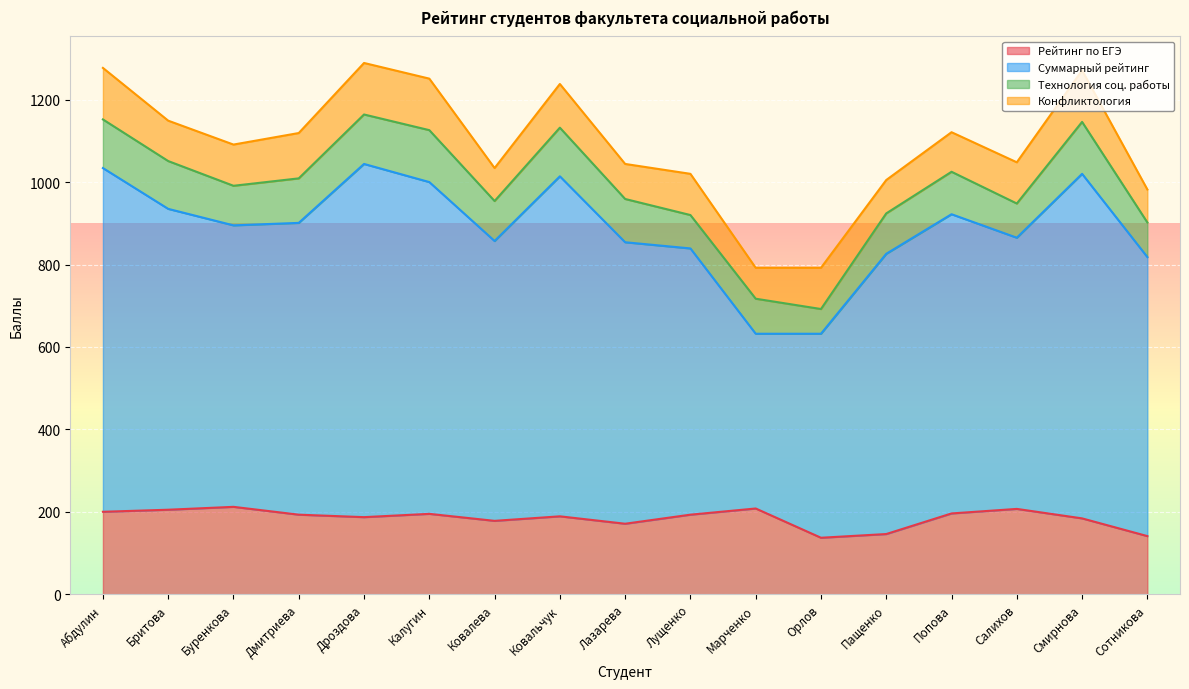

The Рейтинг по ЕГЭ series shows 196 at Попова. True or false?

True